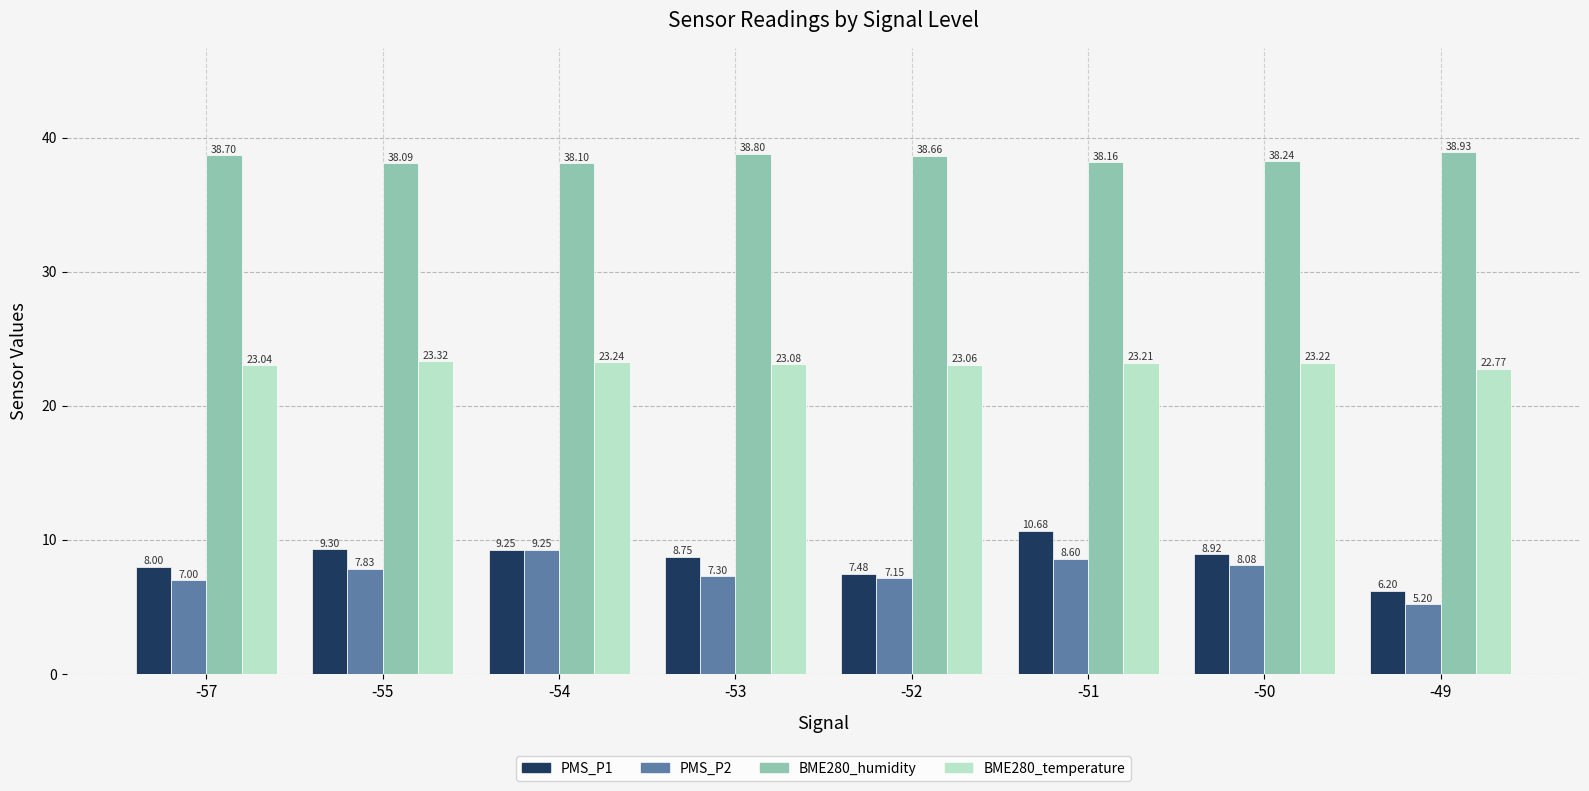

Which category has the highest value in the PMS_P2 series?

-54